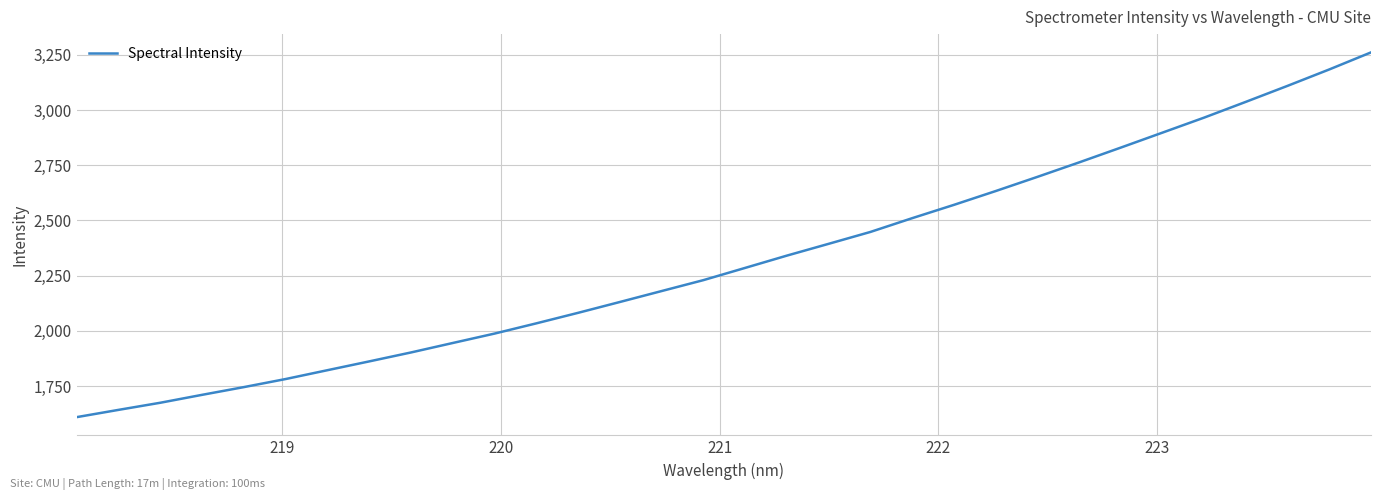

What is the smallest value displayed?

1610.0